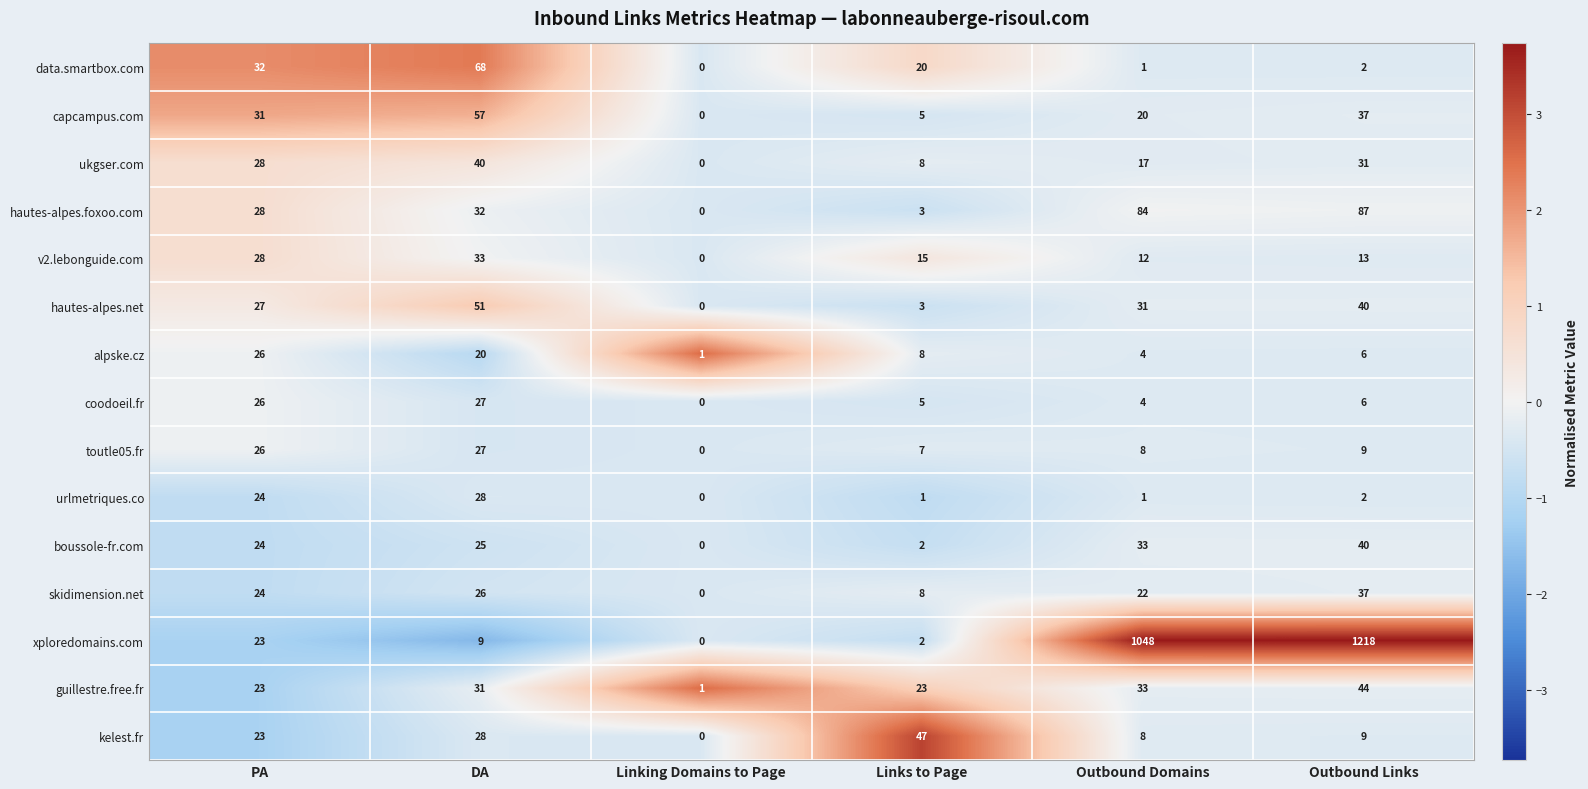

What is the maximum value shown in the chart?

1218